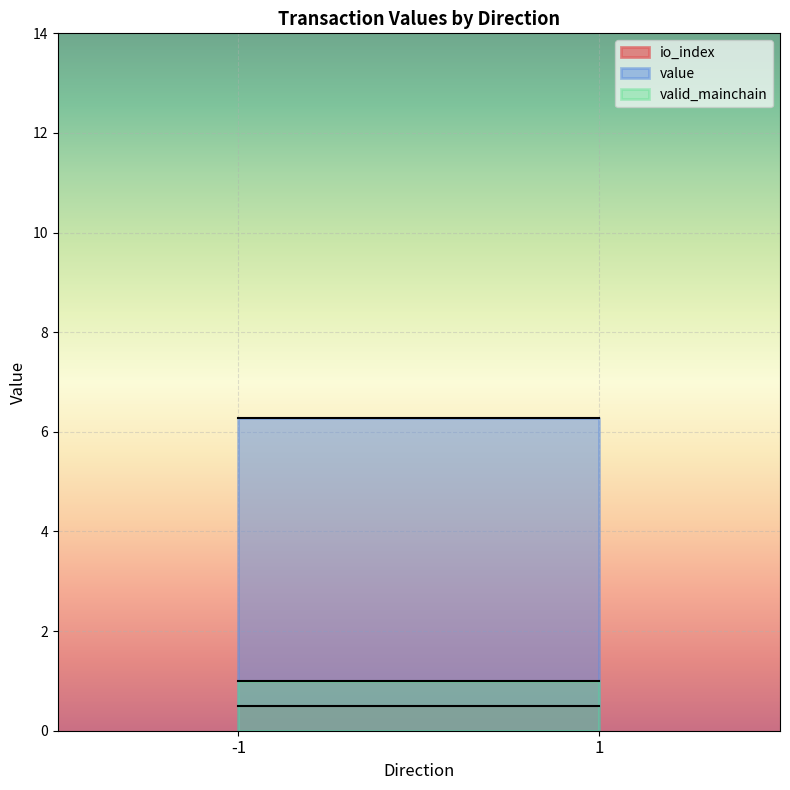

True or false: value and io_index cross at least once.

False